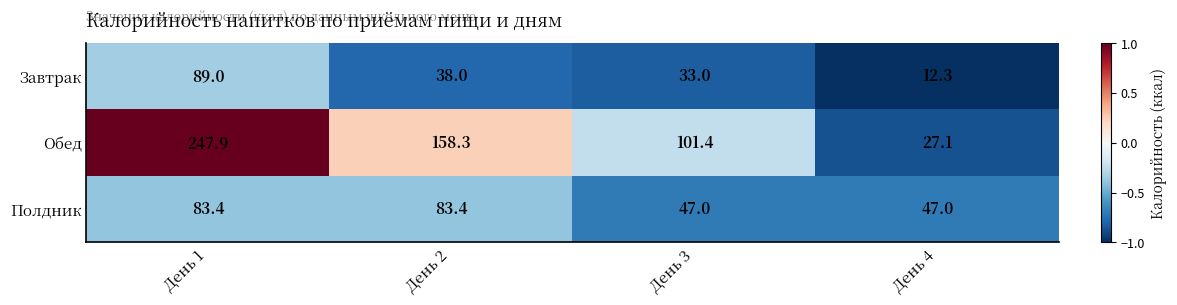

What is the sum of the Завтрак values at День 2 and День 3?

71.0